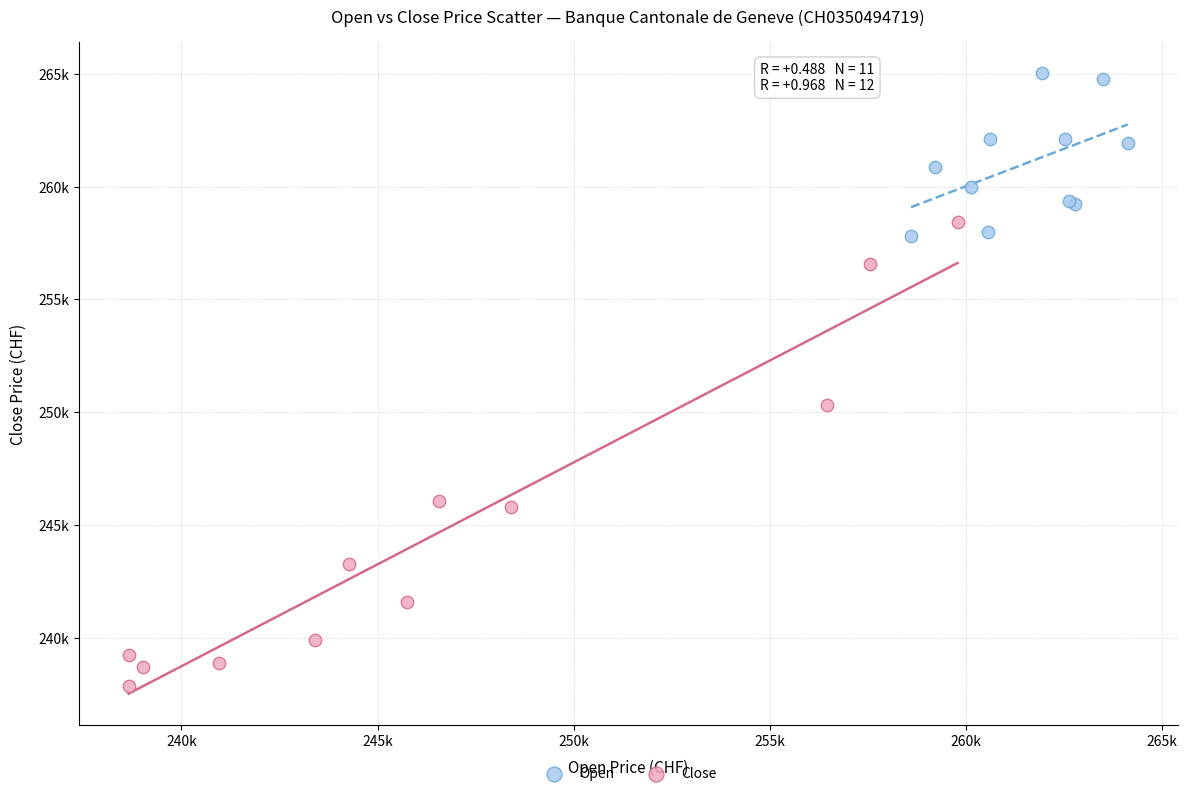

Which series has the widest spread of Y values?

Close